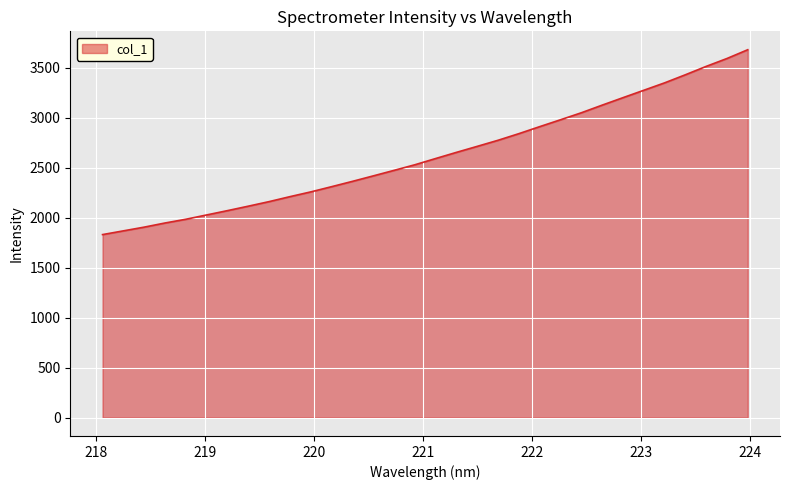

What is the greatest value displayed?

3681.7